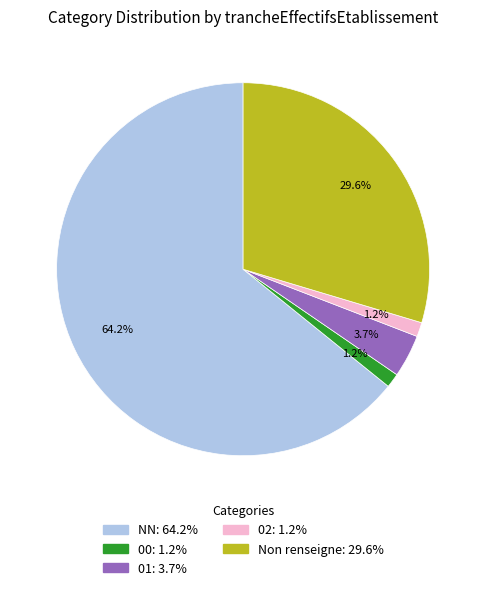

Combined, do 00: 1.2% and NN: 64.2% account for over 50%?

Yes